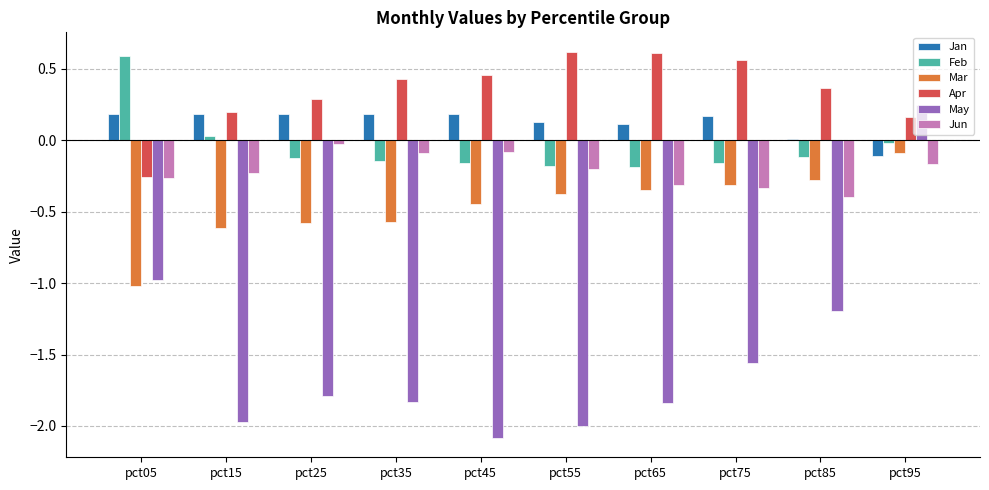

Where does the Apr series first go above 0?

pct15